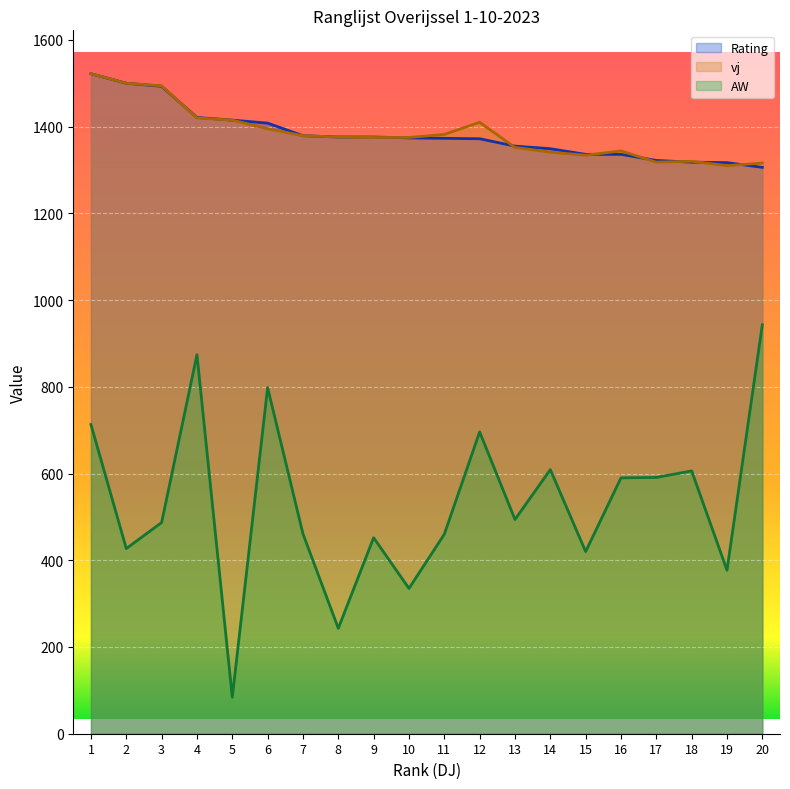

The value of AW at 1 is 992. True or false?

False